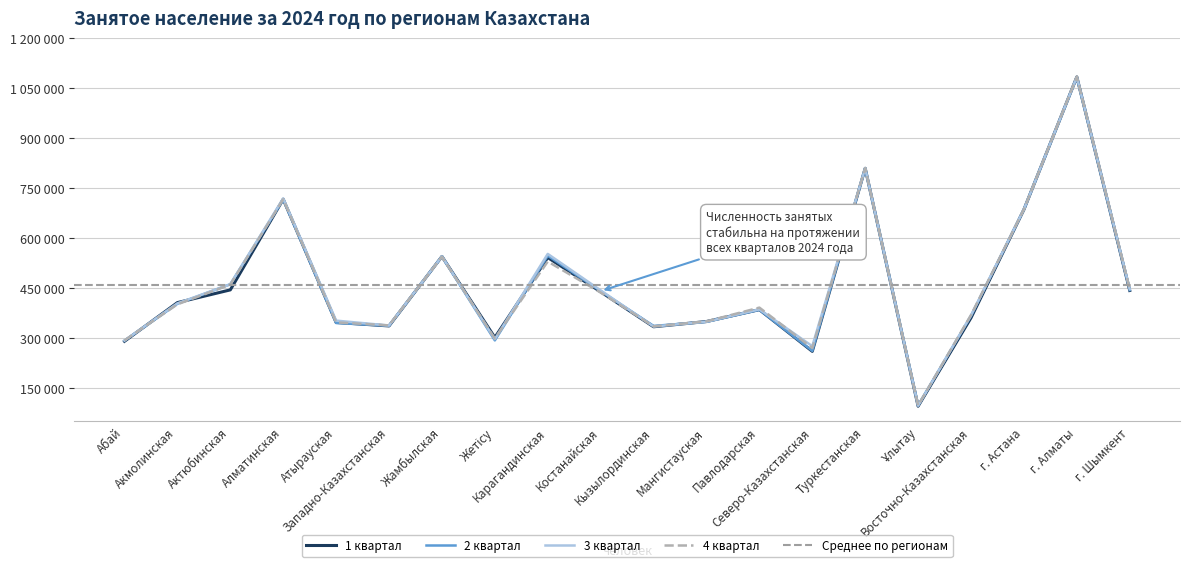

List the labels in order of 2 квартал value, largest first.

г. Алматы, Туркестанская, Алматинская, г. Астана, Карагандинская, Жамбылская, Актюбинская, г. Шымкент, Костанайская, Акмолинская, Павлодарская, Восточно-Казахстанская, Мангистауская, Атырауская, Западно-Казахстанская, Кызылординская, Жетісу, Абай, Северо-Казахстанская, Ұлытау